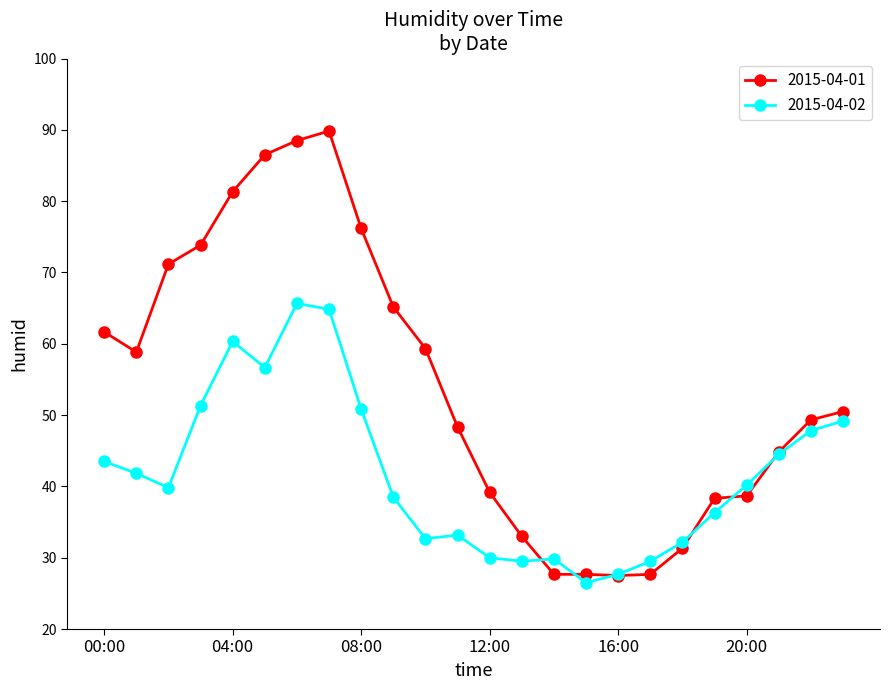

How many series are shown in this chart?

2